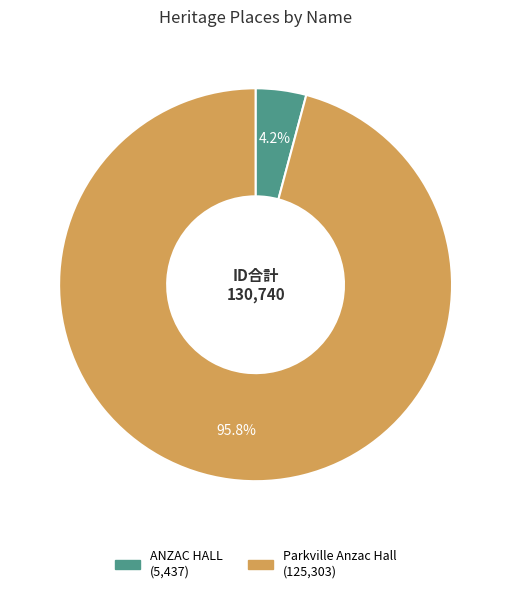

What is the smallest slice in the pie chart?

ANZAC HALL